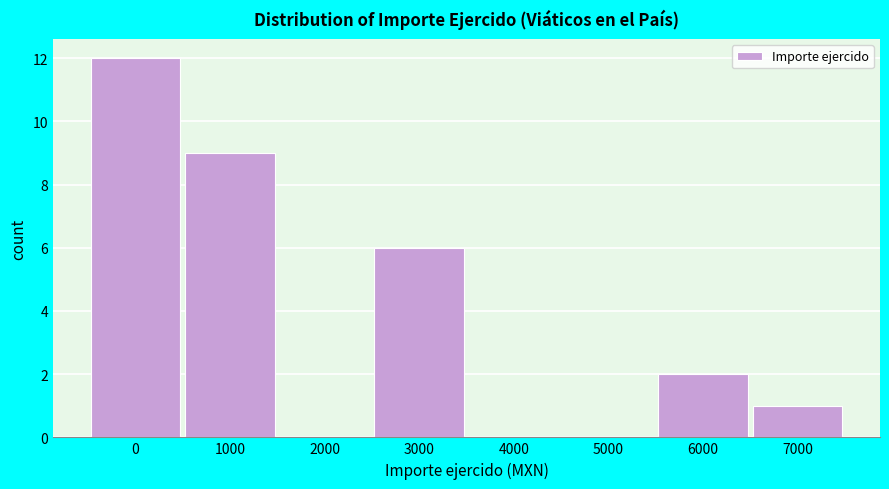

Reading left to right, what are all the values shown in this chart?

0=12	1000=9	2000=0	3000=6	4000=0	5000=0	6000=2	7000=1